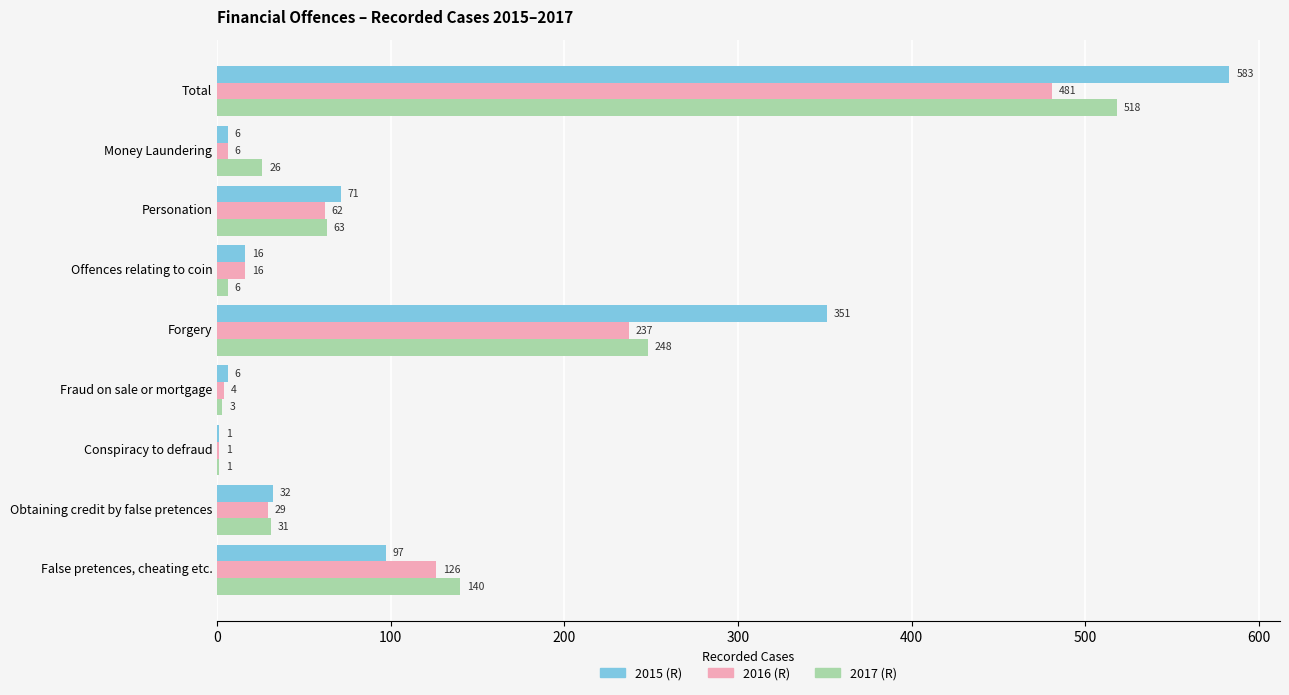

What is the sum of all 2016 (R) values?

962